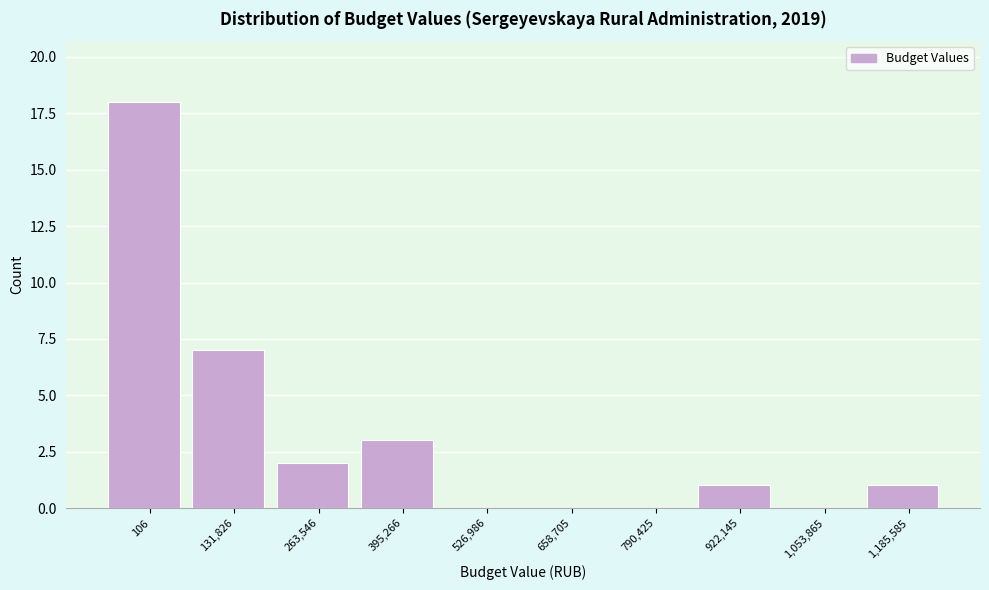

Reading right to left, list all the values displayed in this chart.

1,185,585=1	1,053,865=0	922,145=1	790,425=0	658,705=0	526,986=0	395,266=3	263,546=2	131,826=7	106=18